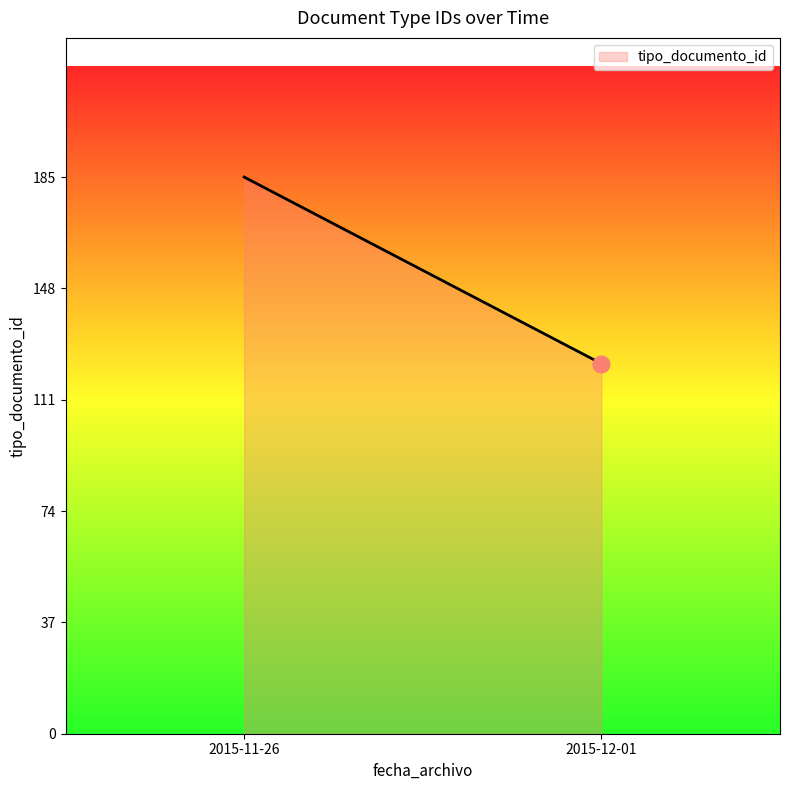

Which has a higher value, 2015-11-26 or 2015-12-01?

2015-11-26